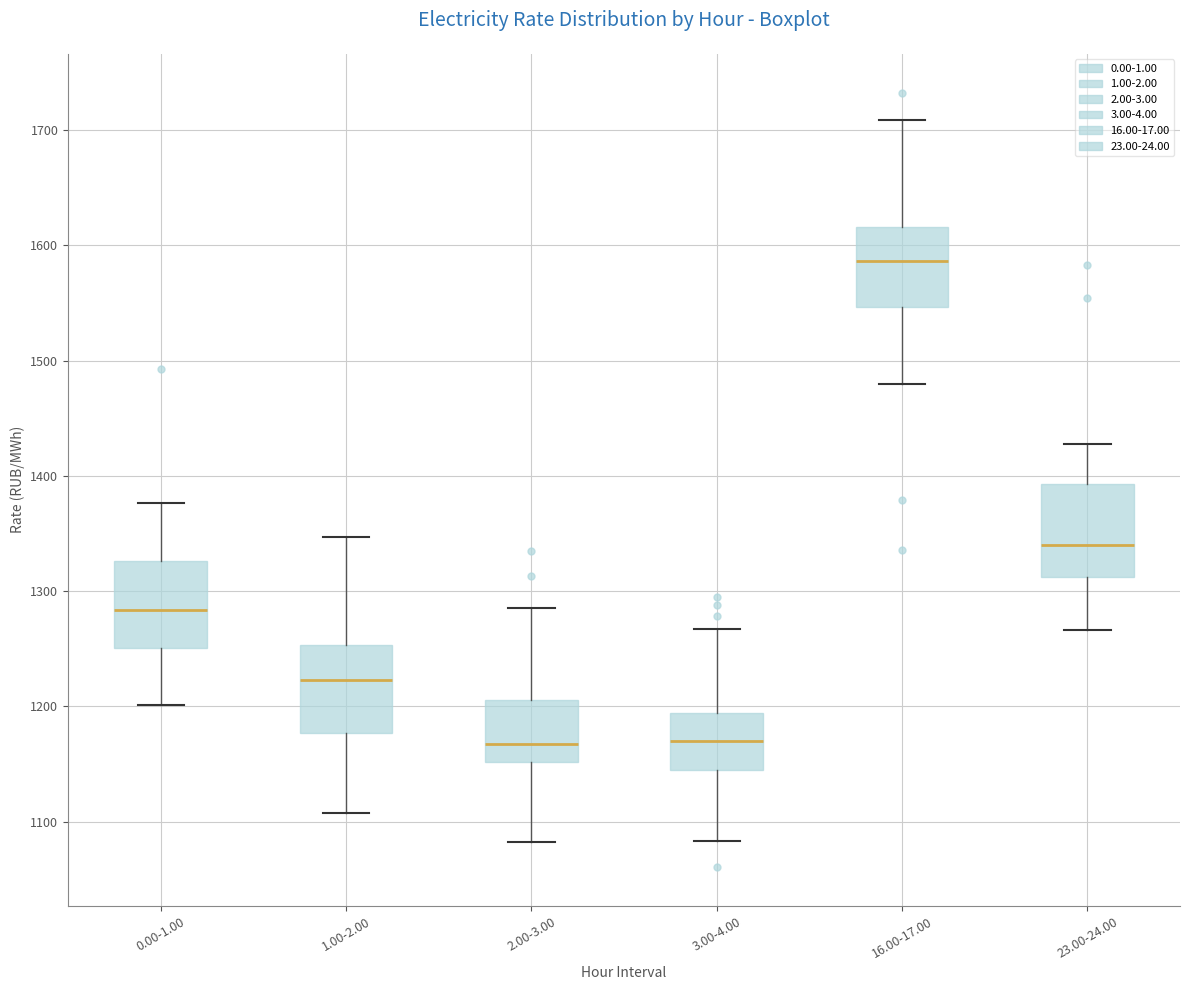

Where does the upper whisker of the box for 3.00-4.00 end on the y-axis? The values are not printed on the chart, so give them approximately, as read against the axis.

1270